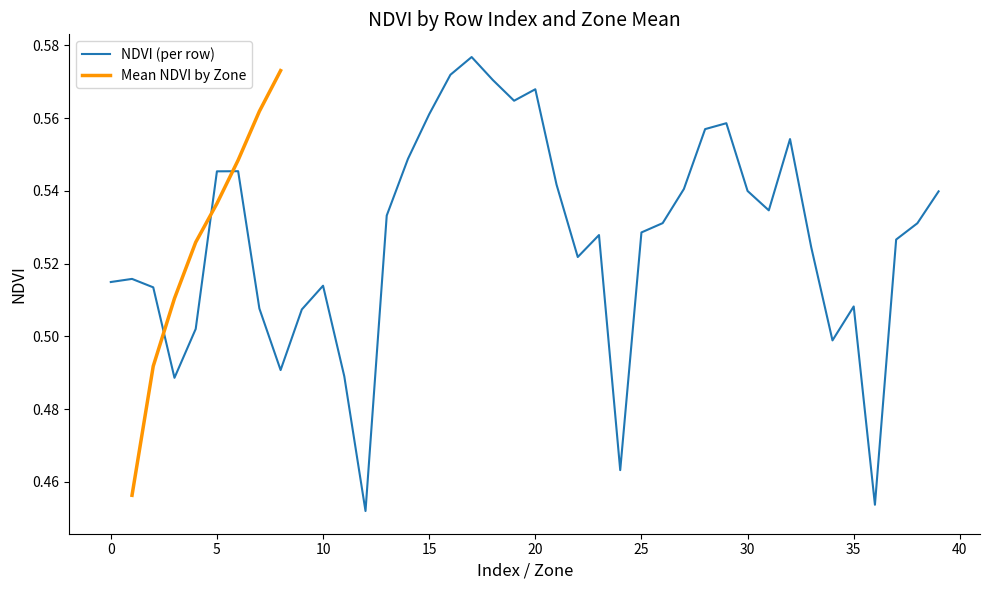

Reading left to right, list all the values displayed in this chart.

0.5	0.5	0.5	0.5	0.5	0.5	0.5	0.5	0.5	0.5	0.5	0.5	0.5	0.5	0.5	0.5	0.5	0.5	0.5	0.5	0.5	0.5	0.5	0.5	0.5	0.5	0.5	0.5	0.5	0.5	0.5	0.6	0.6	0.6	0.6	0.6	0.6	0.6	0.6	0.6